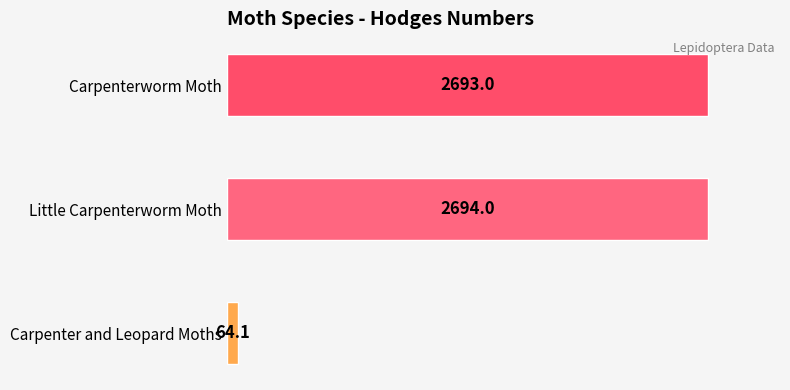

How many distinct data groups are displayed?

1